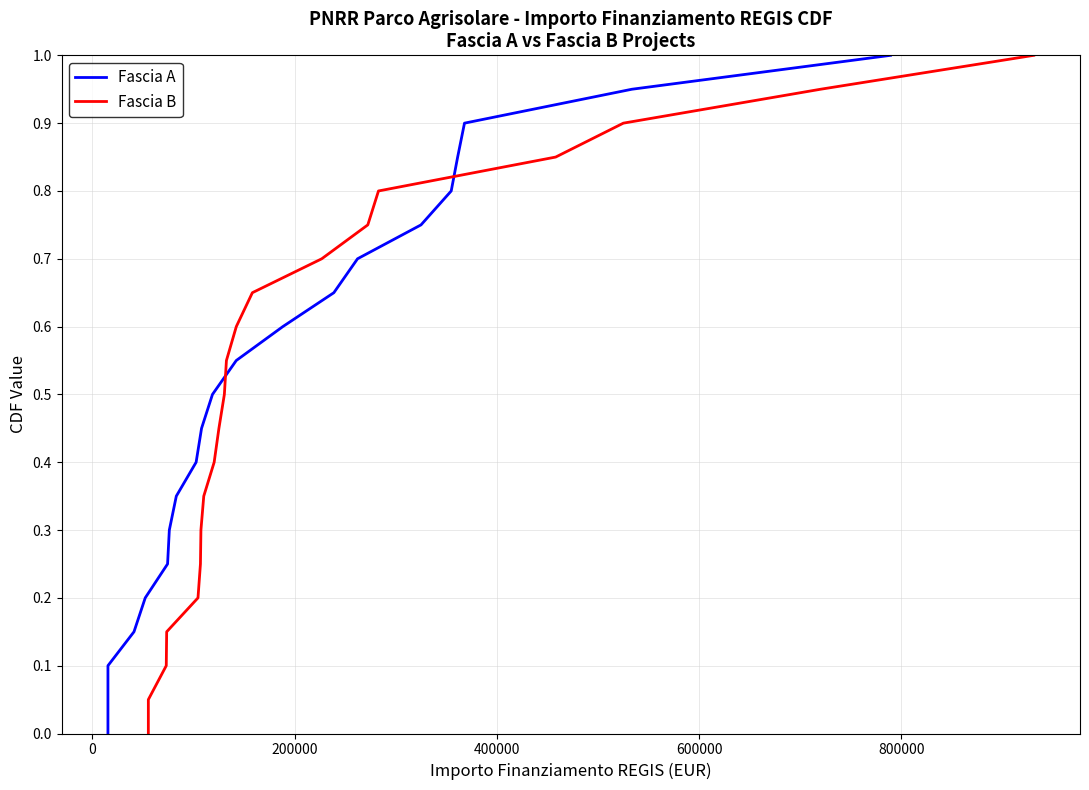

Which series has the largest total across all categories?

Fascia A